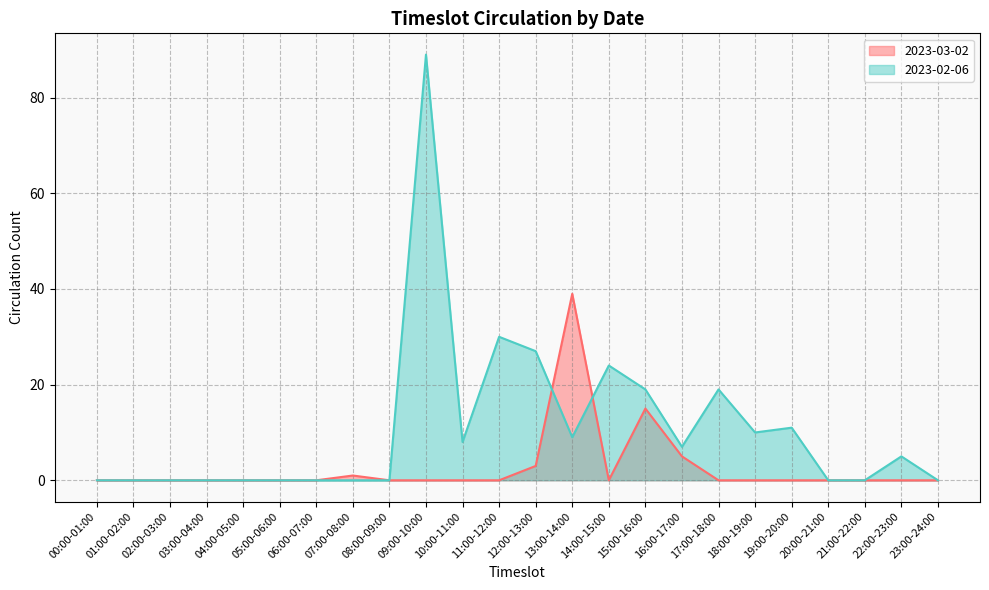

At which label does 2023-03-02 reach its peak?

13:00-14:00